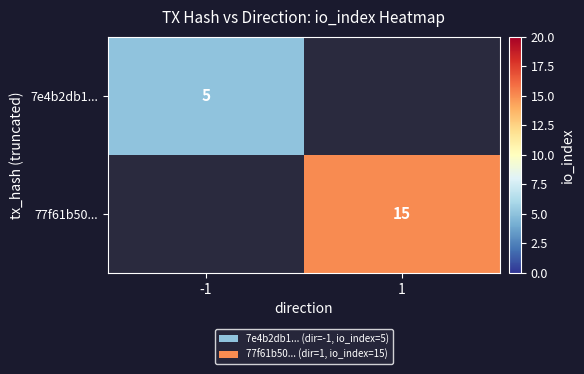

At how many categories does at least one series exceed 9?

1